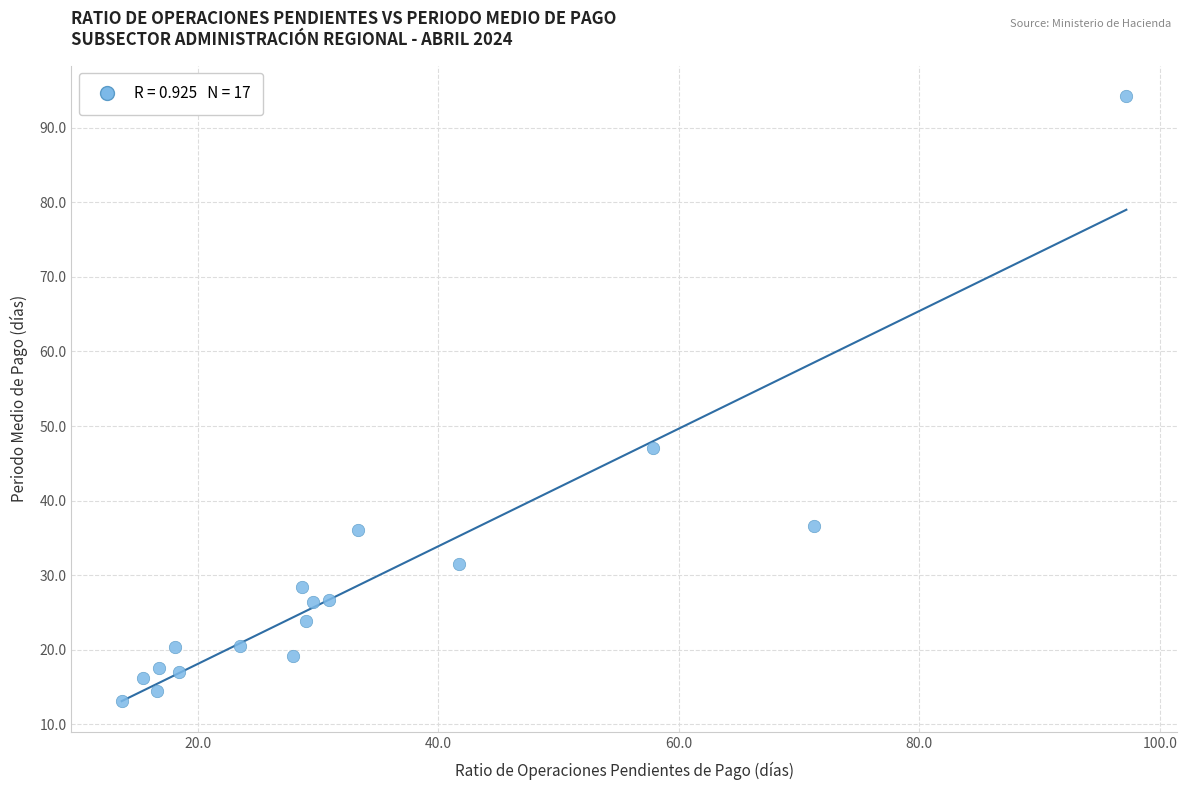

What Y value in the scatter plot is closest to 53?

47.0